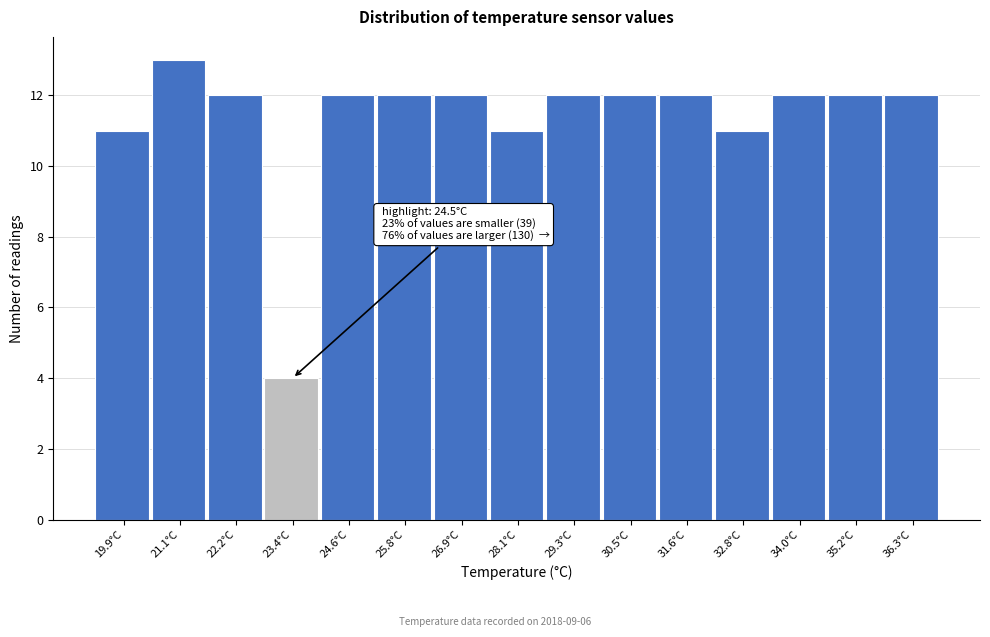

Reading left to right, list all the values displayed in this chart.

11	13	12	4	12	12	12	11	12	12	12	11	12	12	12